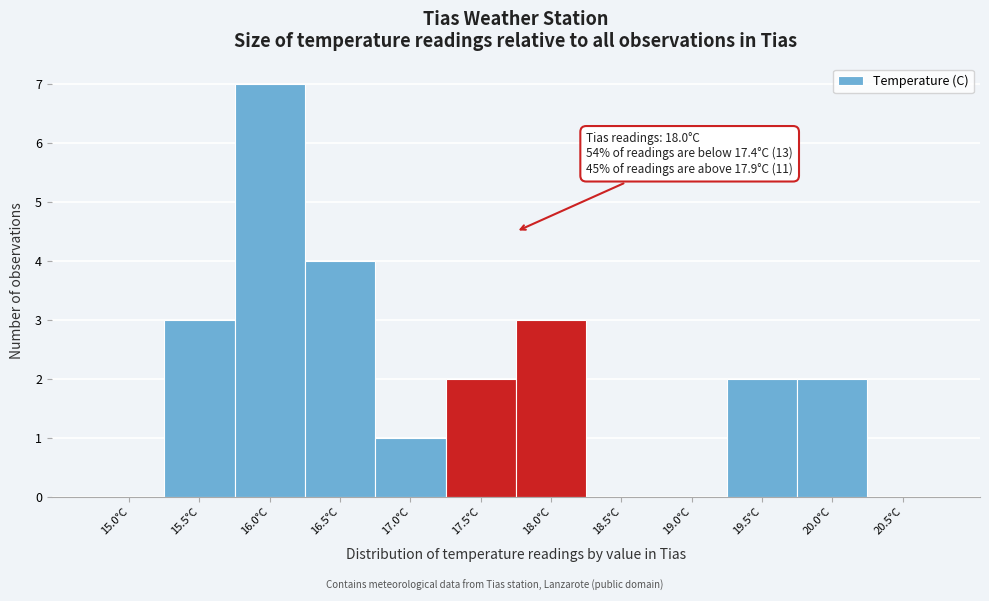

Reading right to left, extract all data points from this chart.

20.5°C=0	20.0°C=2	19.5°C=2	19.0°C=0	18.5°C=0	18.0°C=3	17.5°C=2	17.0°C=1	16.5°C=4	16.0°C=7	15.5°C=3	15.0°C=0